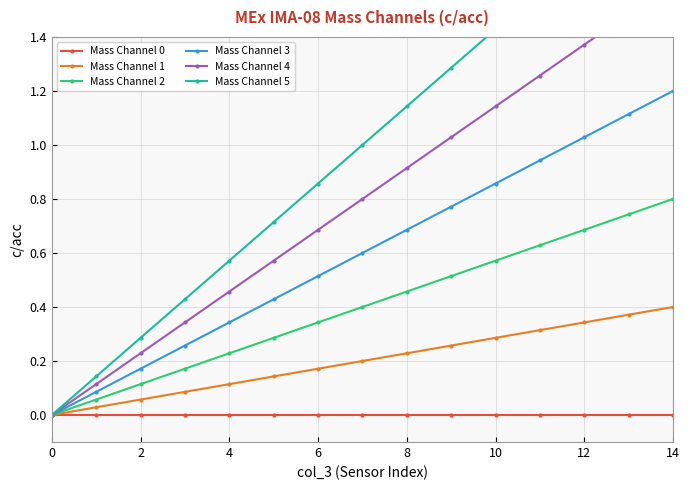

True or false: Mass Channel 0 and Mass Channel 1 cross at least once.

False